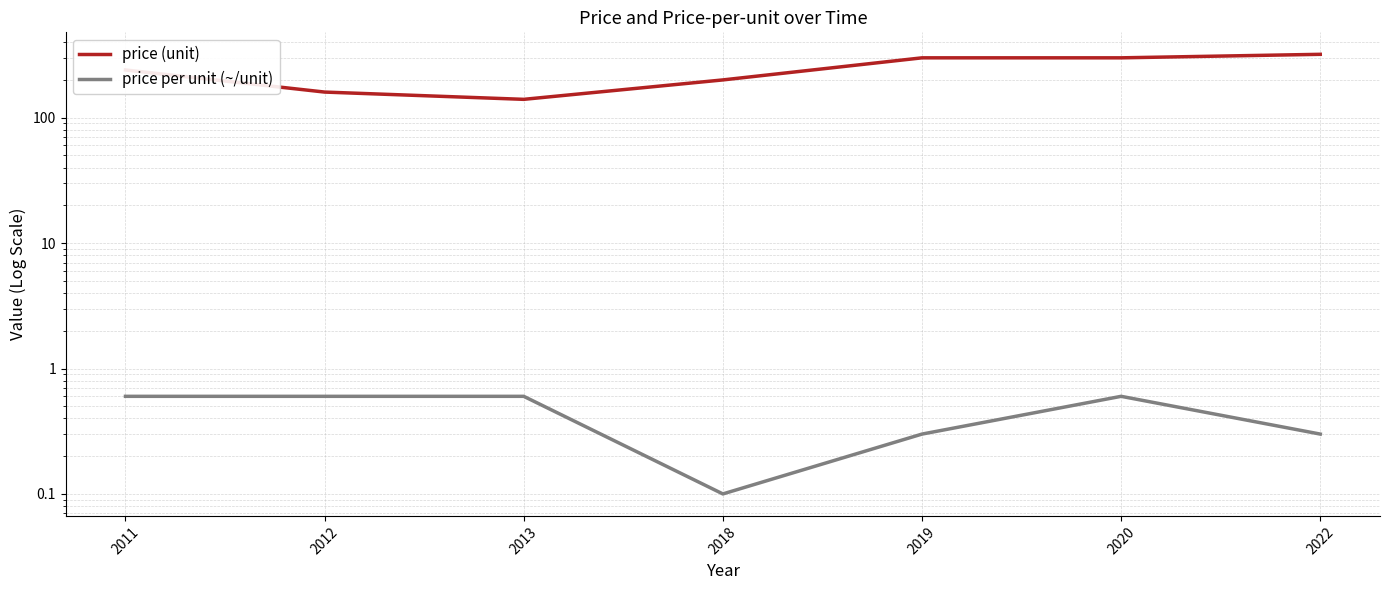

True or false: price (unit) and price per unit (~/unit) intersect in this chart.

False